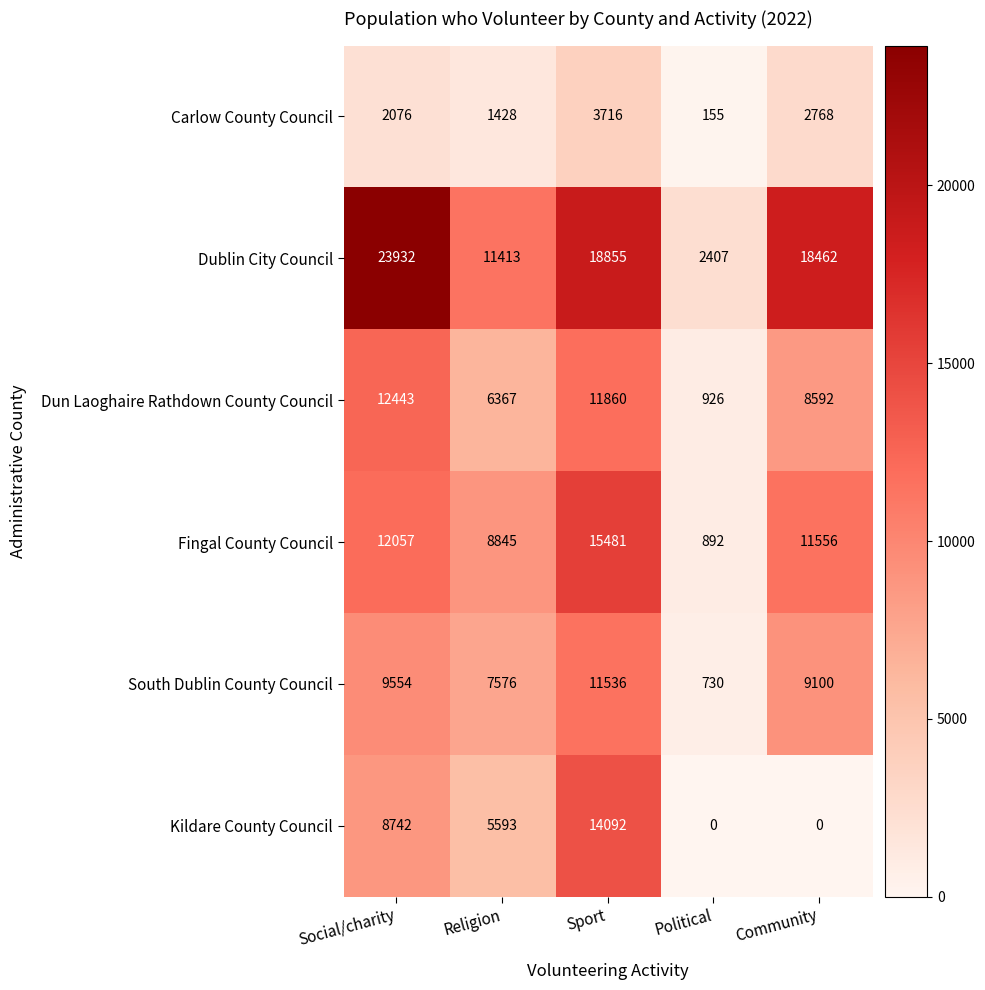

True or false: Dun Laoghaire Rathdown County Council has a value of 19742 at Sport.

False